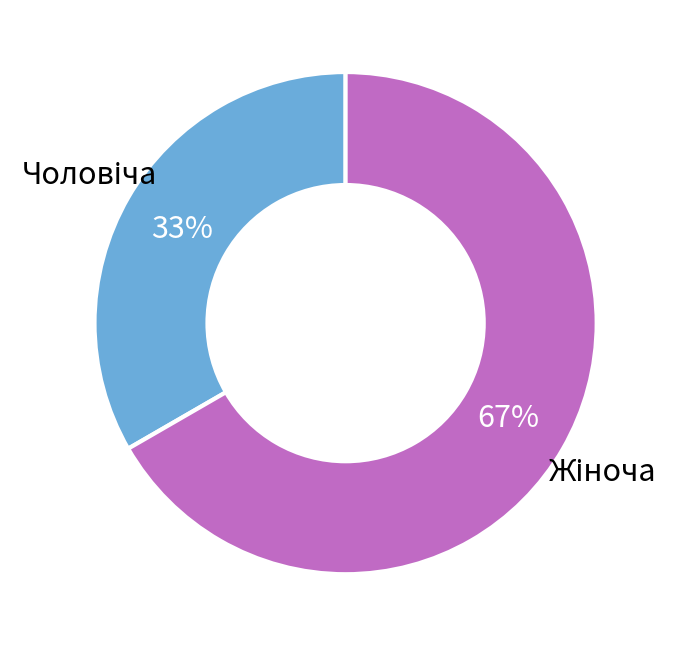

To the nearest percent, what is the average slice percentage?

50%